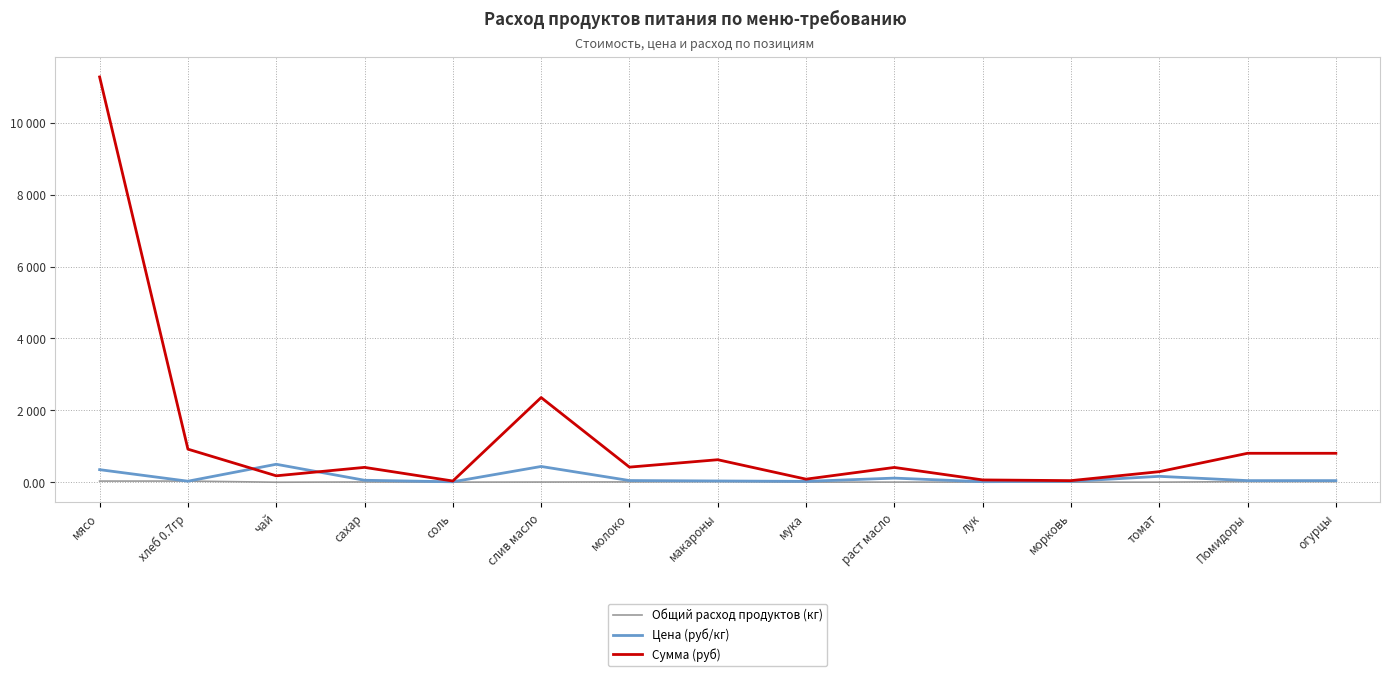

Reading left to right, transcribe all the data shown in this chart.

Общий расход продуктов (кг): мясо=32.2	хлеб 0.7гр=32.2	чай=0.4	сахар=7.5	соль=2.9	слив масло=5.4	молоко=8.9	макароны=17.9	мука=3.6	раст масло=3.6	лук=4.3	морковь=1.8	томат=1.8	Помидоры=17.9	огурцы=17.9
Цена (руб/кг): мясо=350.0	хлеб 0.7гр=28.6	чай=500.0	сахар=55.0	соль=12.0	слив масло=438.9	молоко=47.0	макароны=35.0	мука=24.0	раст масло=115.0	лук=15.0	морковь=25.0	томат=164.3	Помидоры=45.0	огурцы=45.0
Сумма (руб): мясо=11277.0	хлеб 0.7гр=920.5	чай=179.0	сахар=413.5	соль=34.4	слив масло=2356.8	молоко=420.6	макароны=626.5	мука=85.9	раст масло=411.7	лук=64.4	морковь=44.8	томат=294.1	Помидоры=805.5	огурцы=805.5